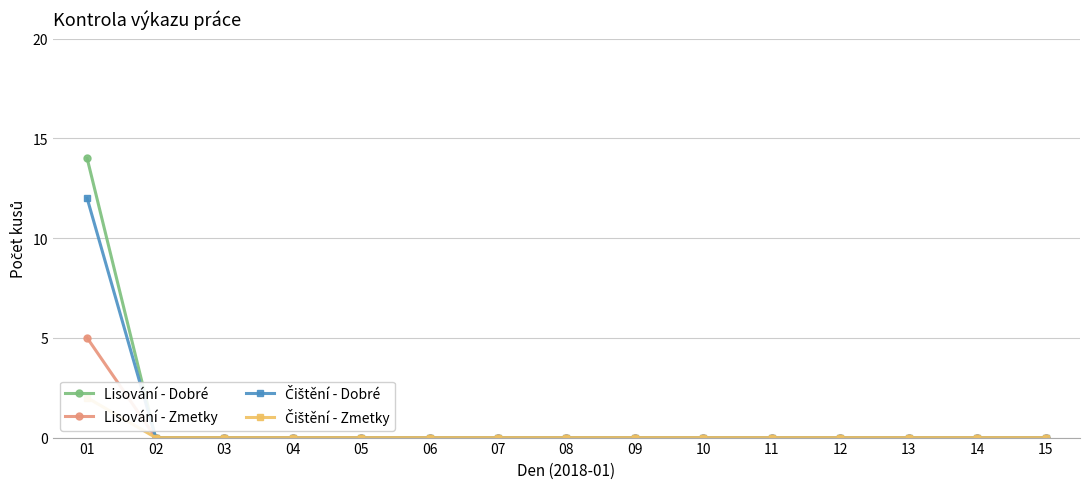

What are all the series names shown in the legend?

Lisování - Dobré, Lisování - Zmetky, Čištění - Dobré, Čištění - Zmetky